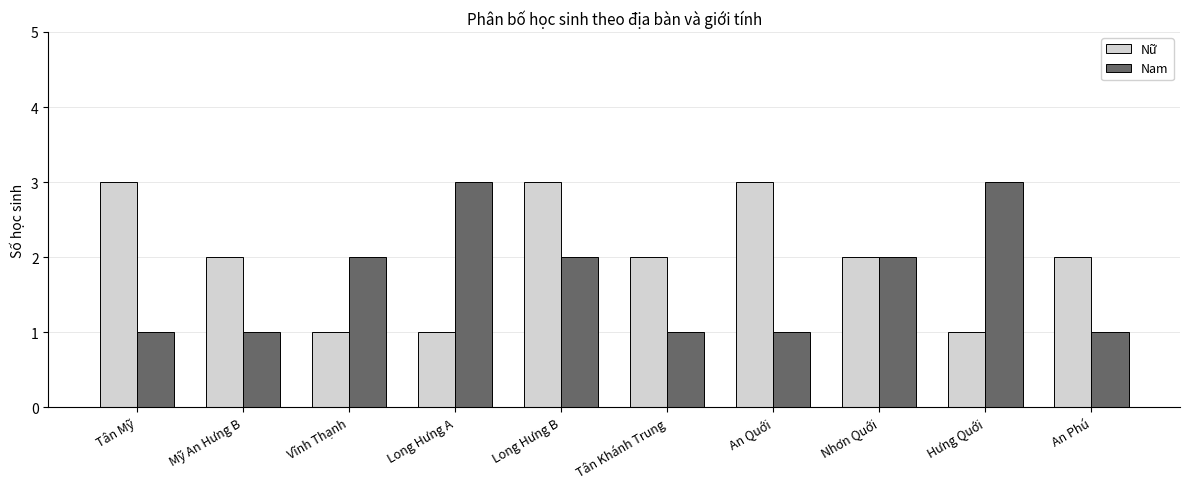

What is the greatest value displayed?

3